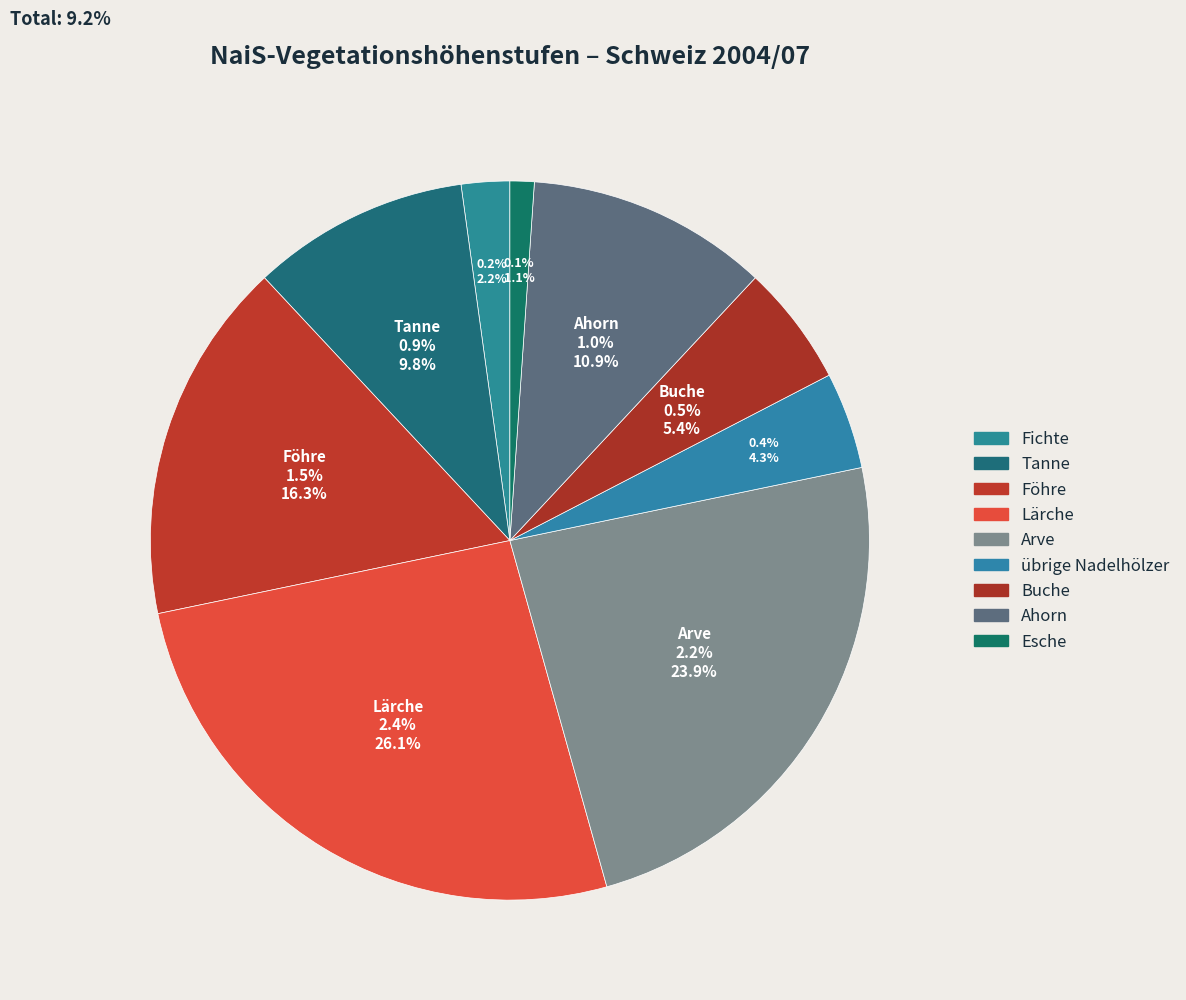

What percentage is NOT represented by Tanne?

90.2%